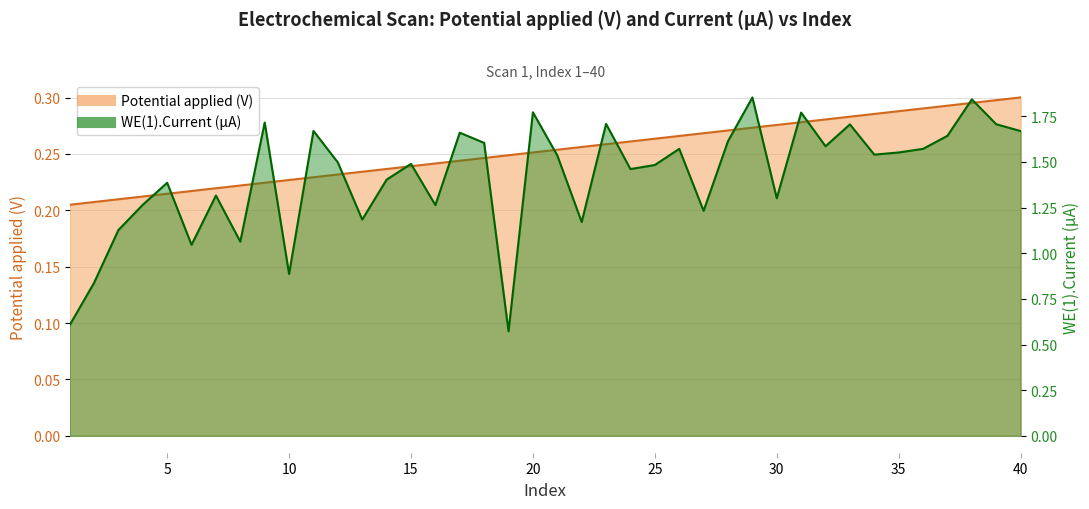

How many data points in WE(1).Current (A) are above 1?

36